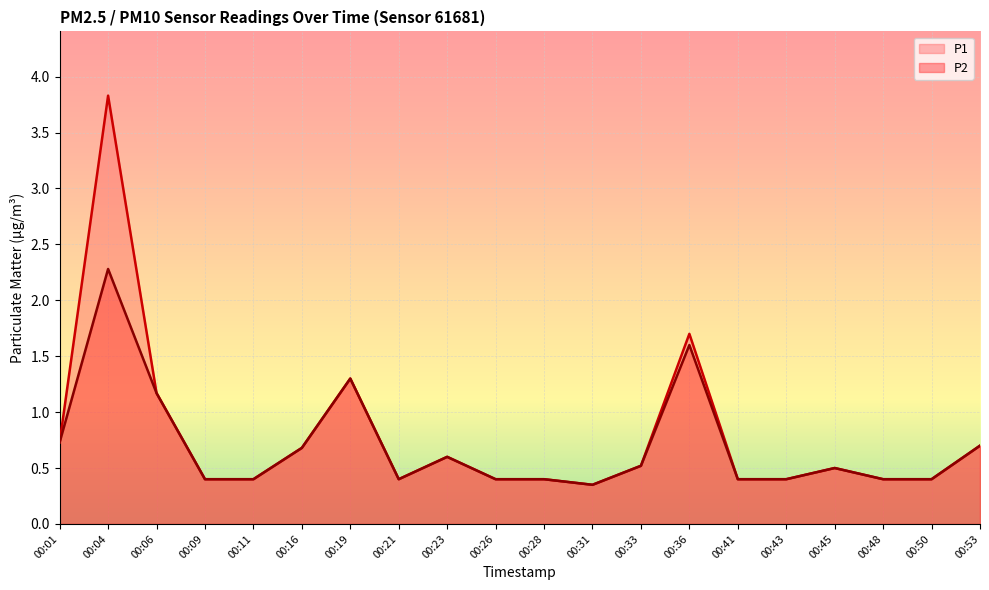

What value does the P2 series have at 00:06?

1.2